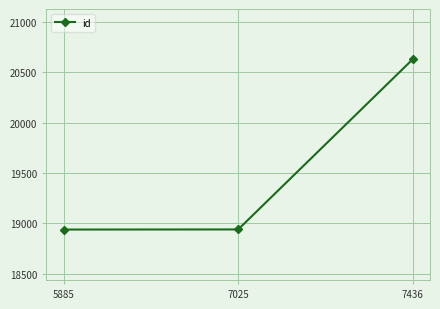

What is the sum of all values?

58508